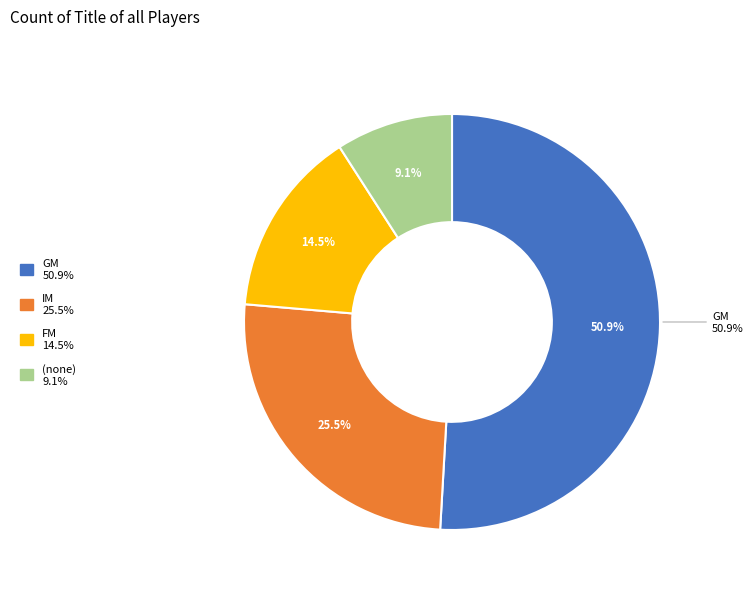

What percentage is the GM slice, to the nearest percent?

51%